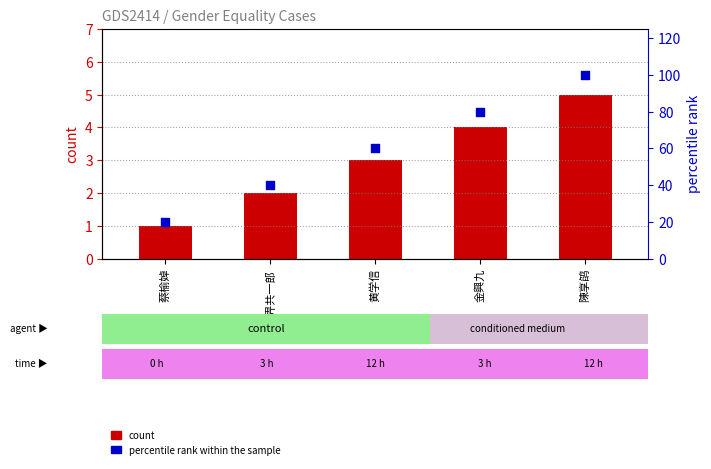

Which series contains the highest Y value?

percentile rank within the sample